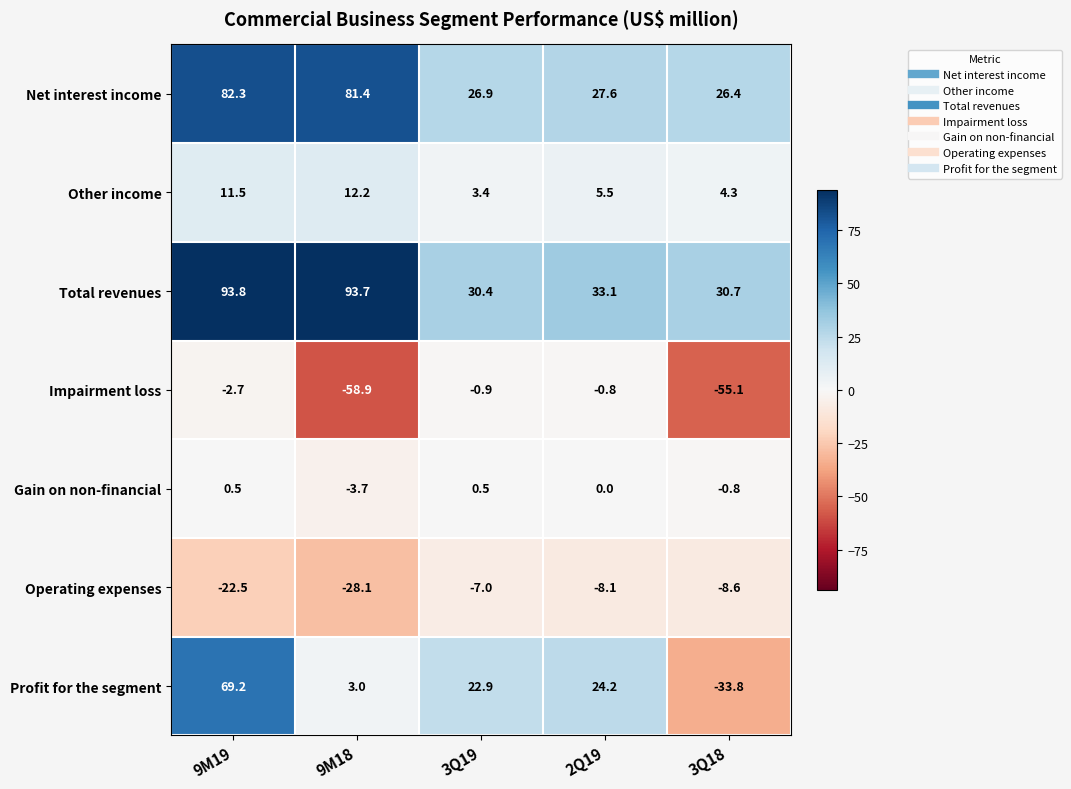

Which series changed the most between 9M18 and 3Q18?

Total revenues